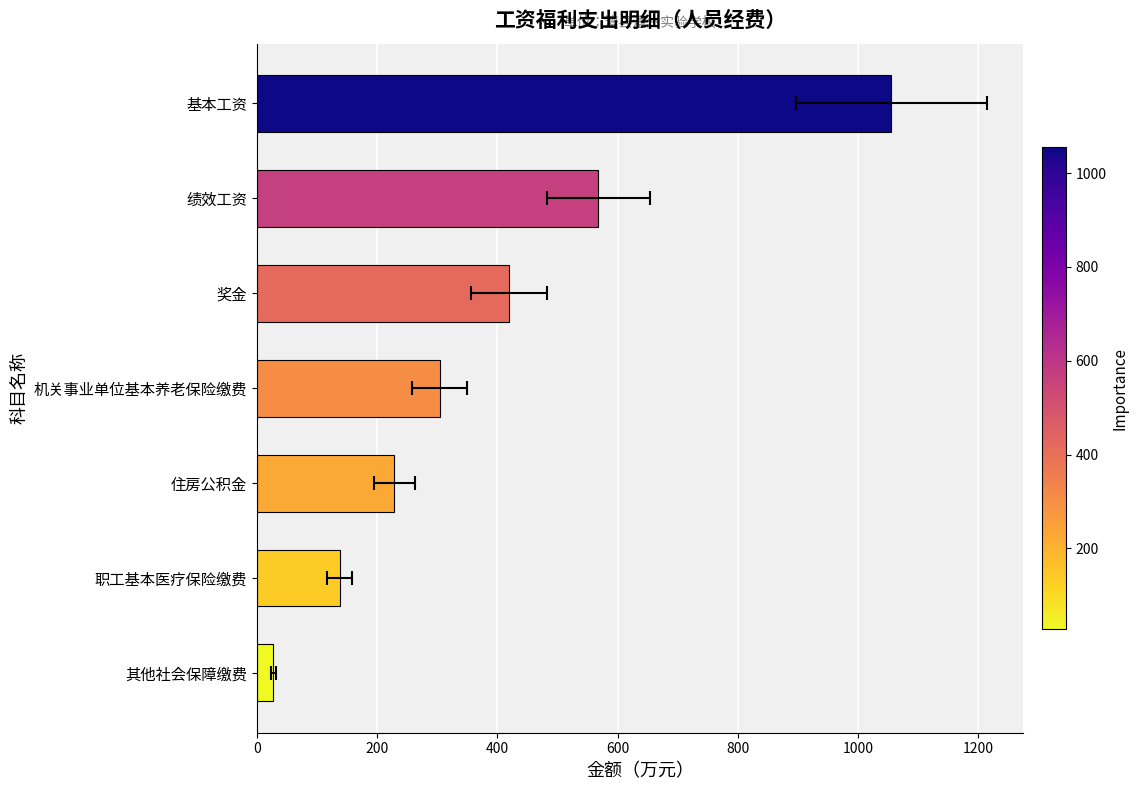

Approximately how many times larger is the value at 住房公积金 compared to 基本工资?

0.2